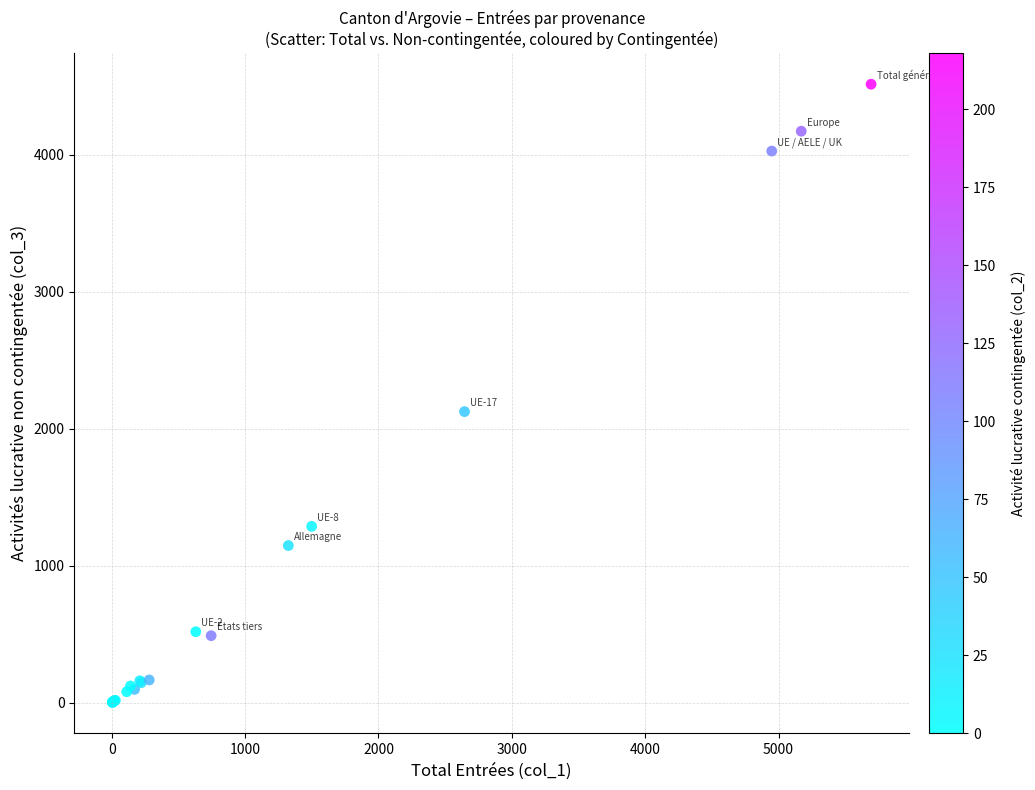

What Y value in the scatter plot is closest to 2257?

2124